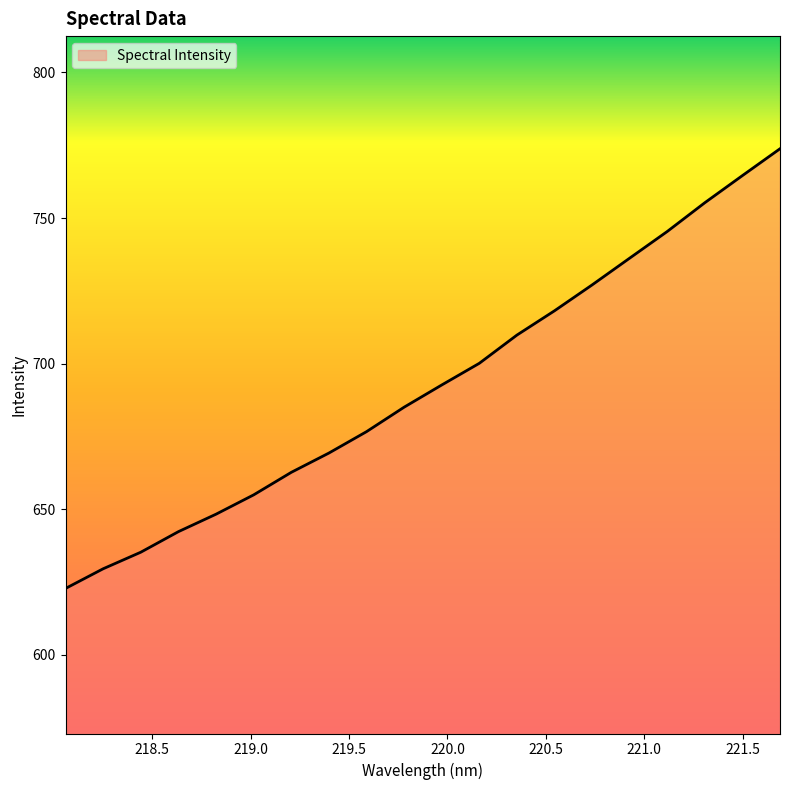

What is the maximum value shown in the chart?

773.8